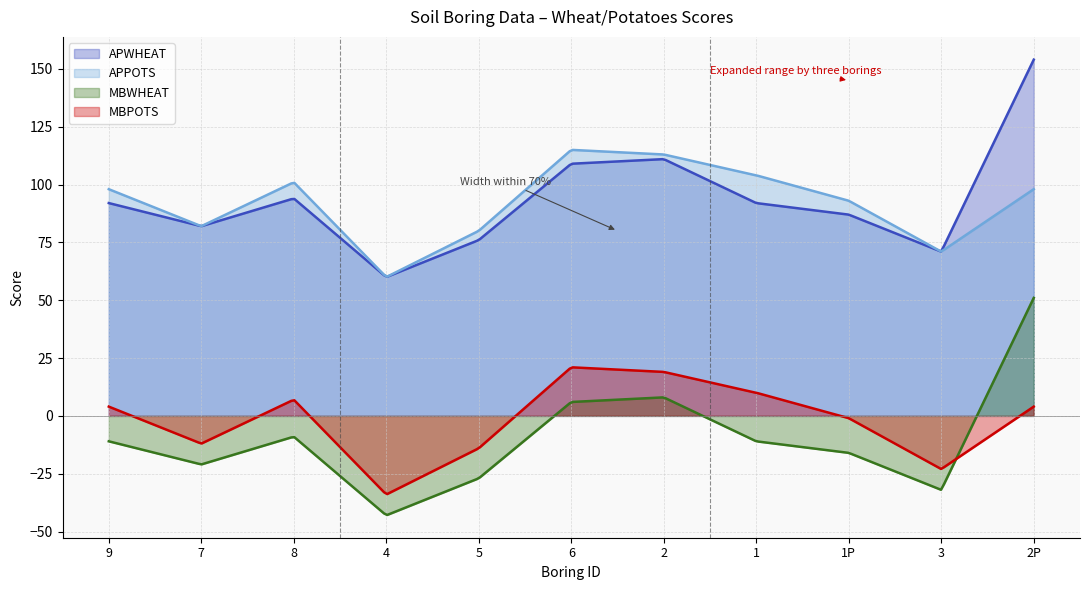

Between 9 and 4, which series saw the biggest shift?

APPOTS